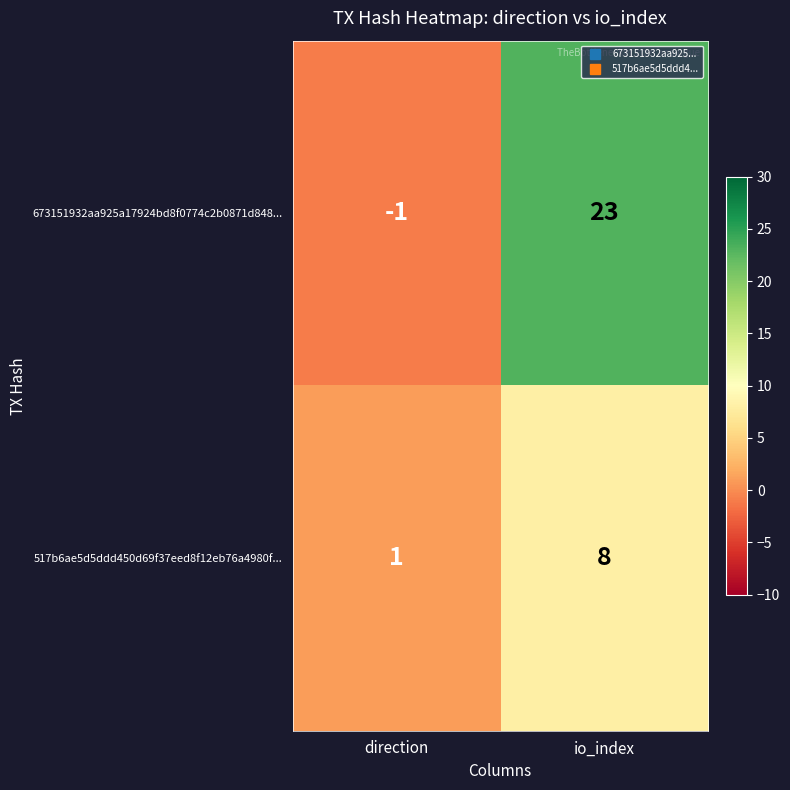

What is the difference between the 517b6ae5d5ddd450d69f37eed8f12eb76a4980f... values at io_index and direction?

7